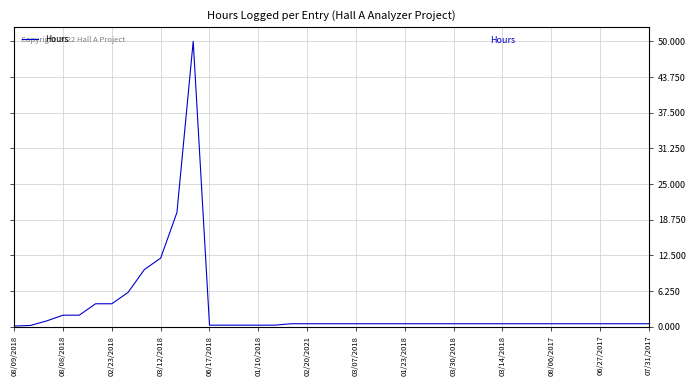

What is the greatest value displayed?

50.0